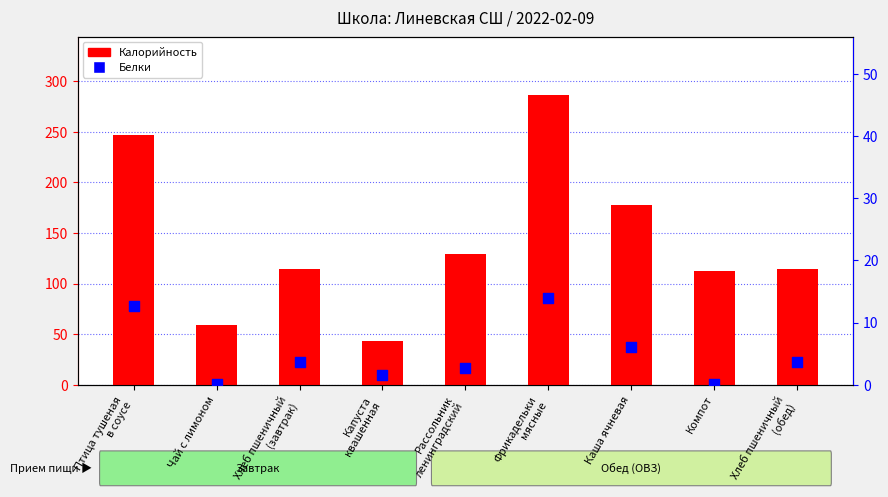

What are all the series names shown in the legend?

Калорийность, Белки